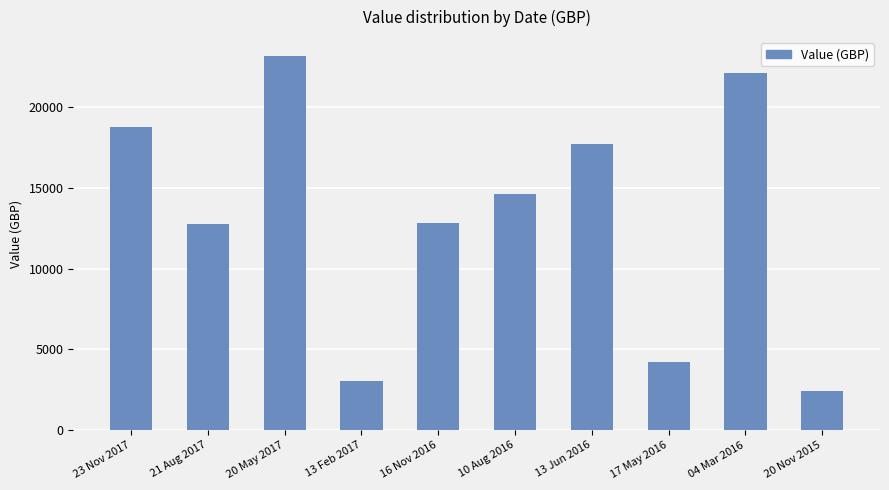

Which category has the lowest value across all series?

20 Nov 2015